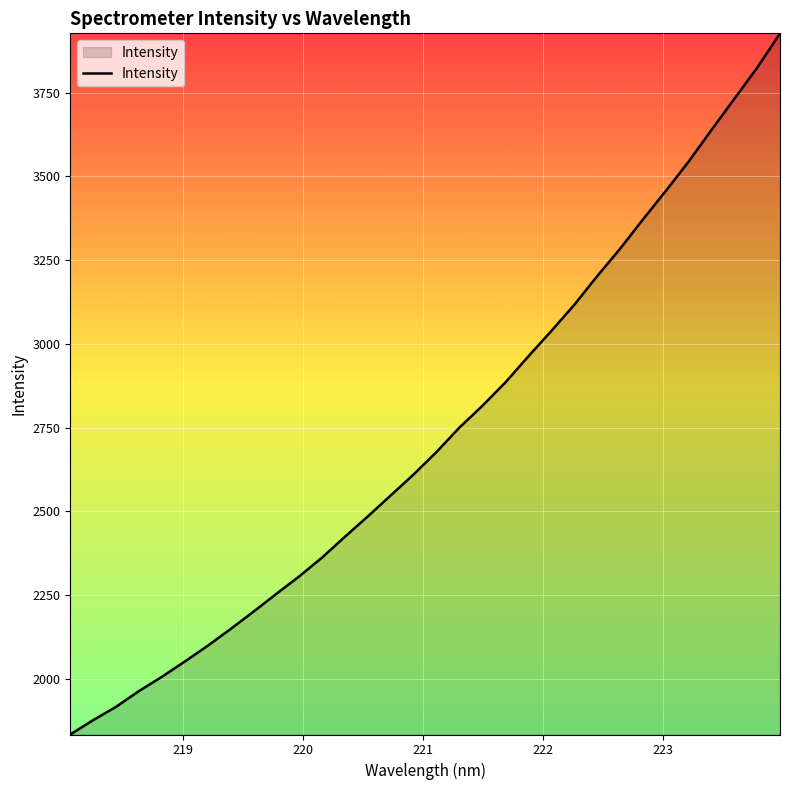

How many lines are shown in the chart?

1